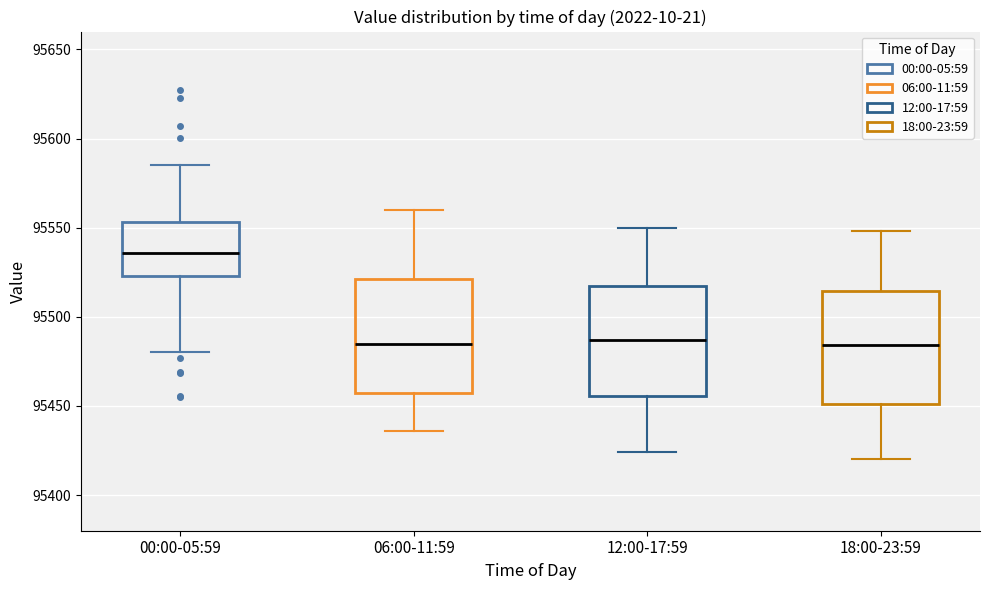

Where is the upper edge of the box for 06:00-11:59 on the y-axis? The values are not printed on the chart, so give them approximately, as read against the axis.

95520